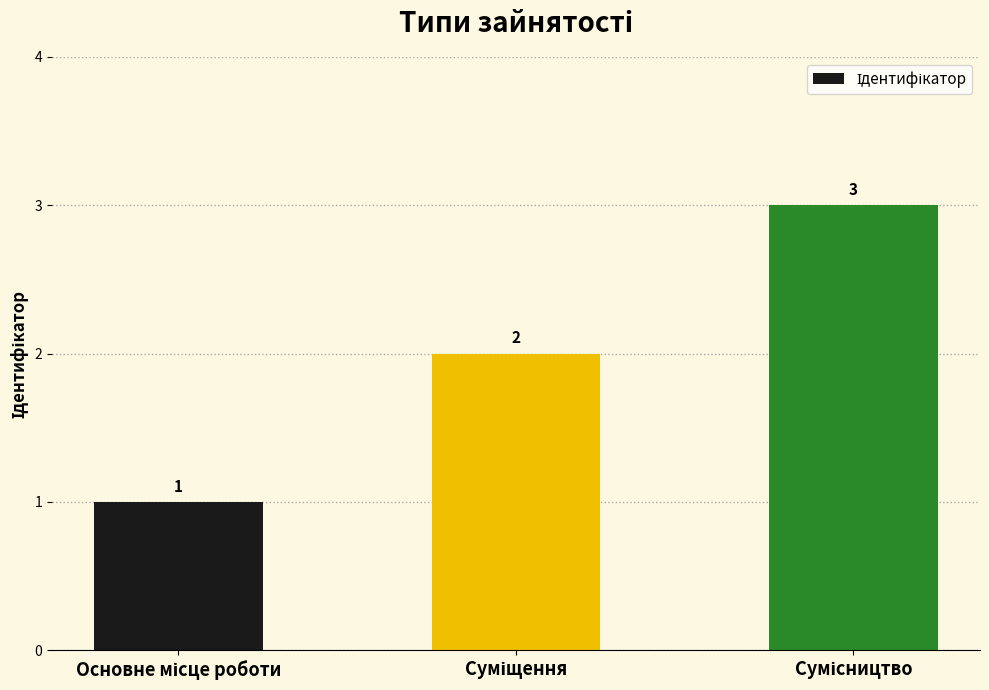

What is the value of the 3rd bar from the left?

3